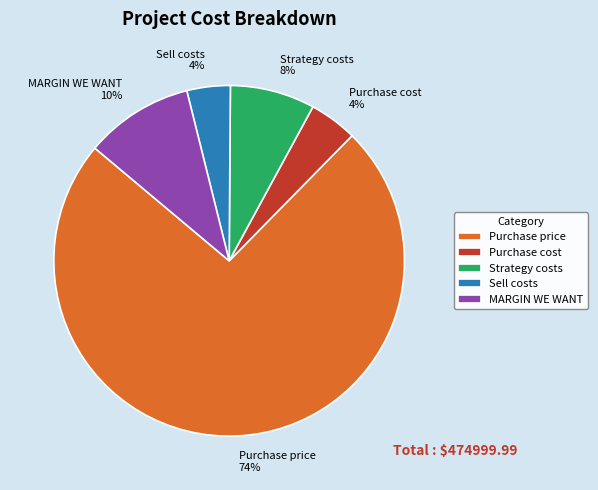

The Purchase price slice represents 74% of the pie. True or false?

True